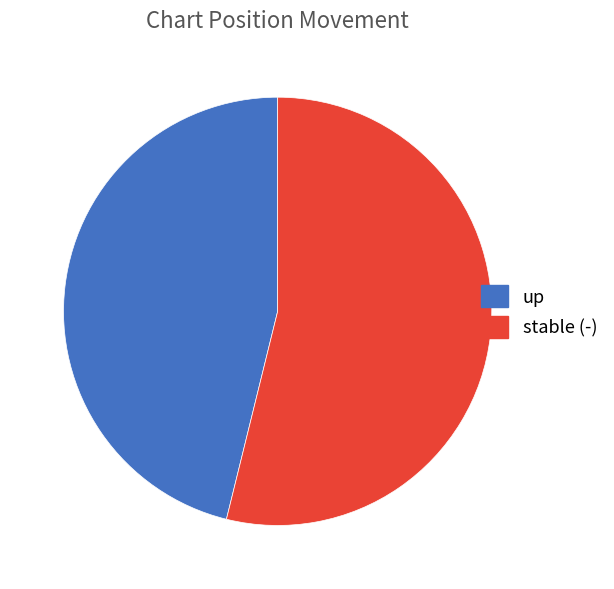

Between up and stable (-), which is larger?

stable (-)